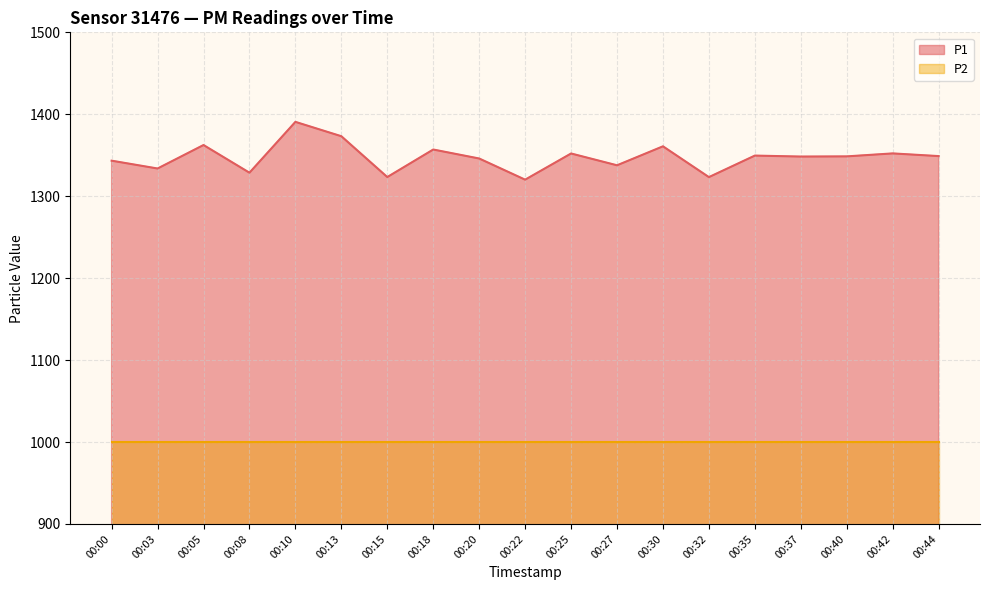

True or false: the data has more than 2 interior local peaks.

True